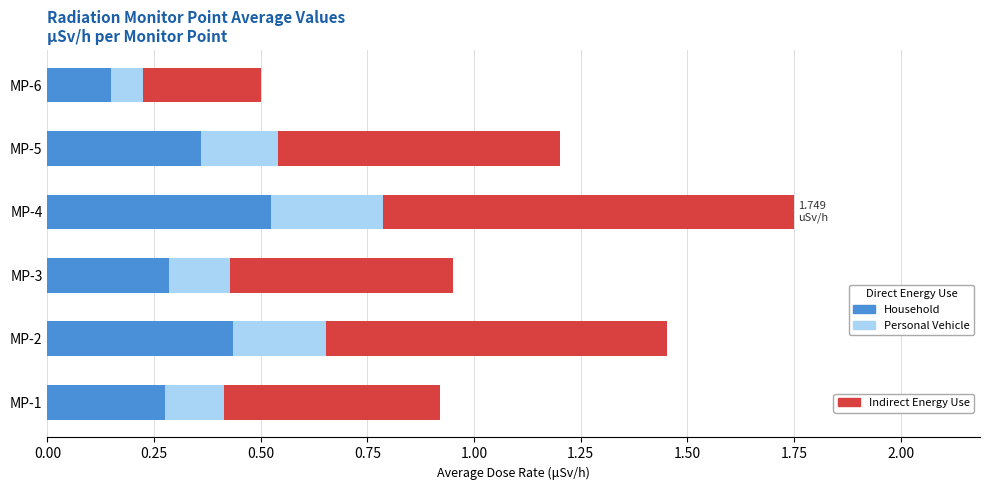

At which category is the sum across all series the highest?

MP-4